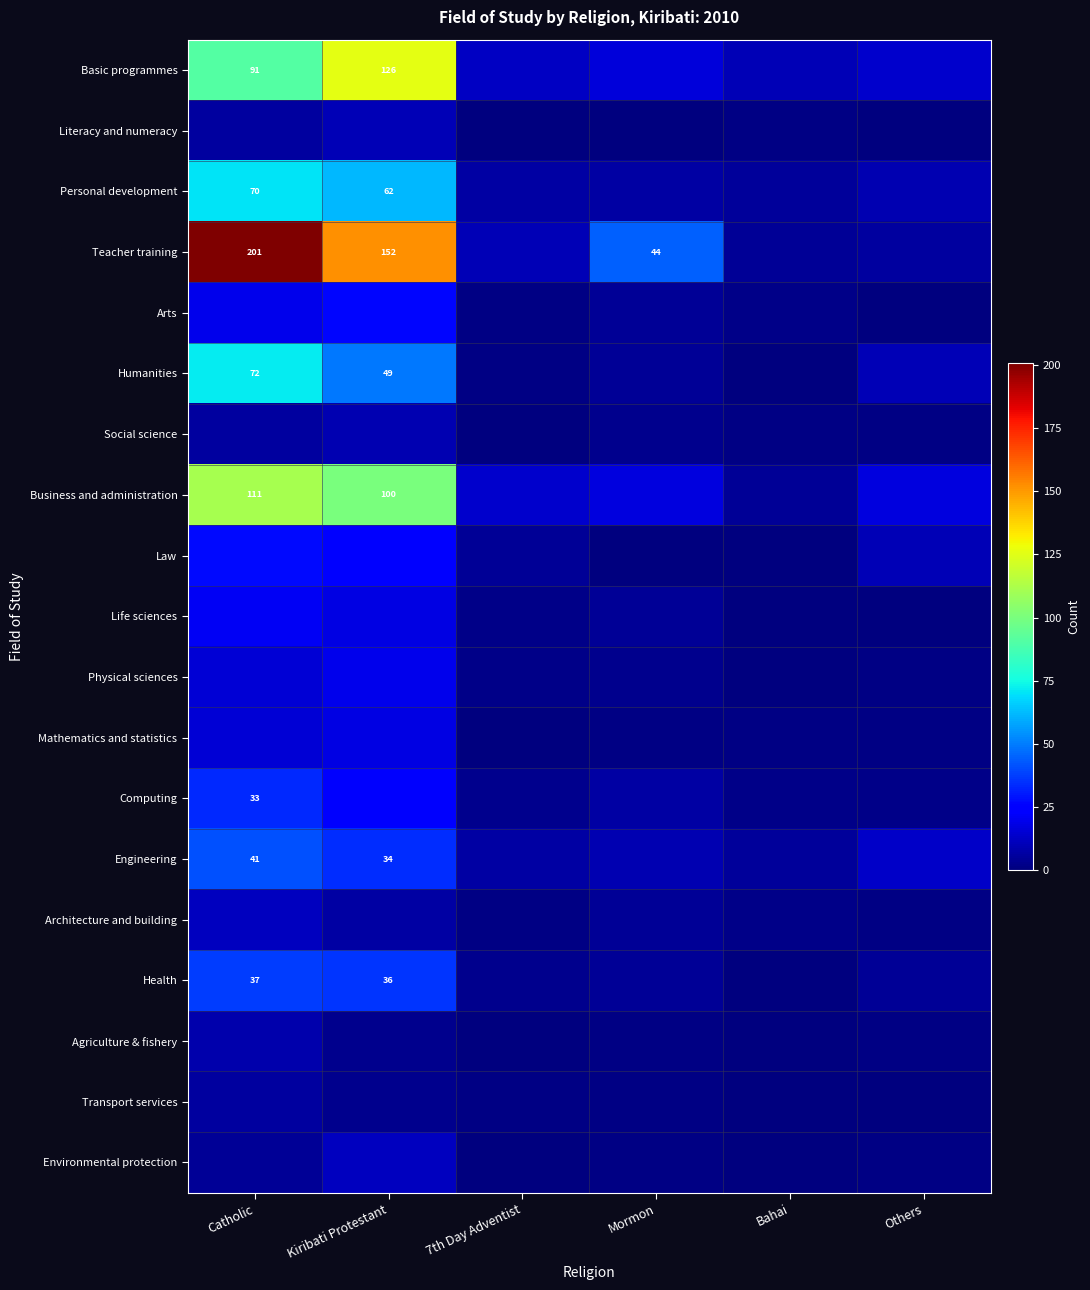

Is the value of Humanities at Kiribati Protestant greater than the value of Teacher training at Mormon?

Yes